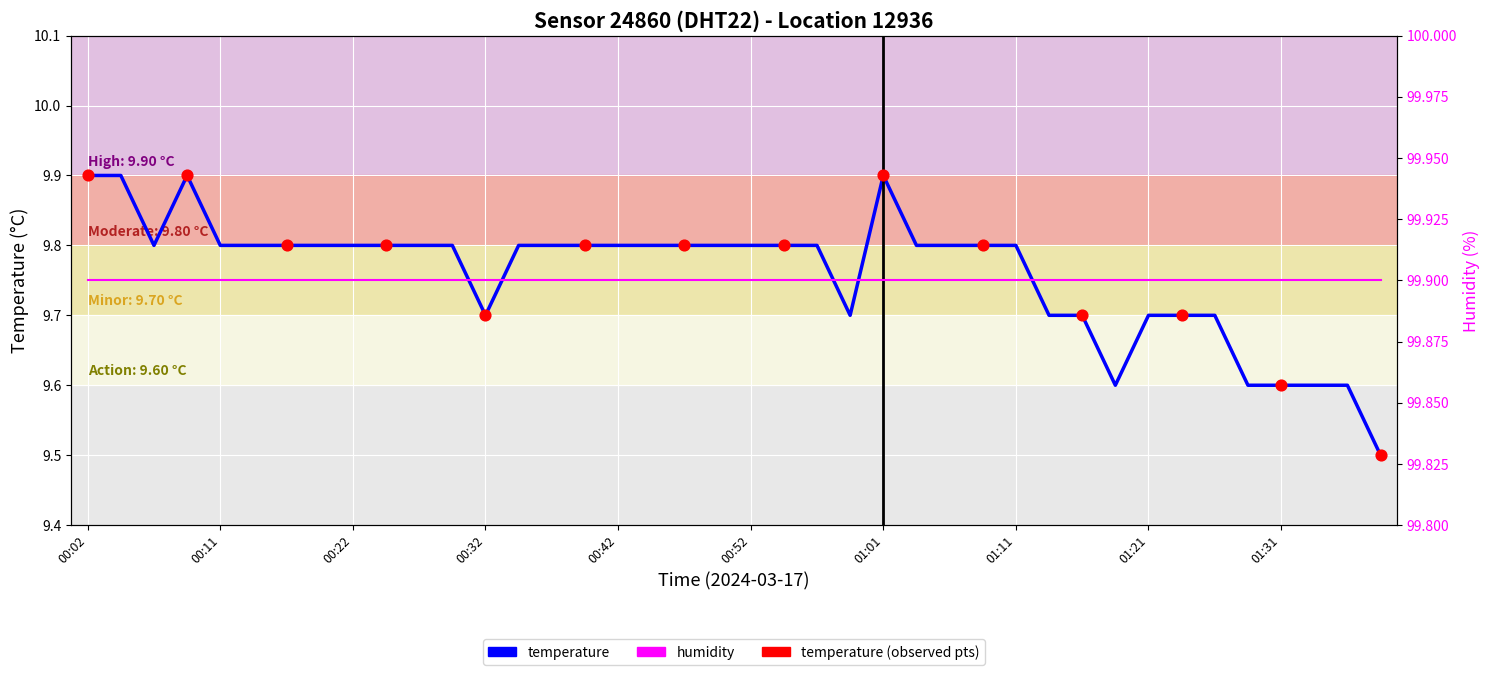

What is the change in value from 00:42 to 01:01?

+0.1